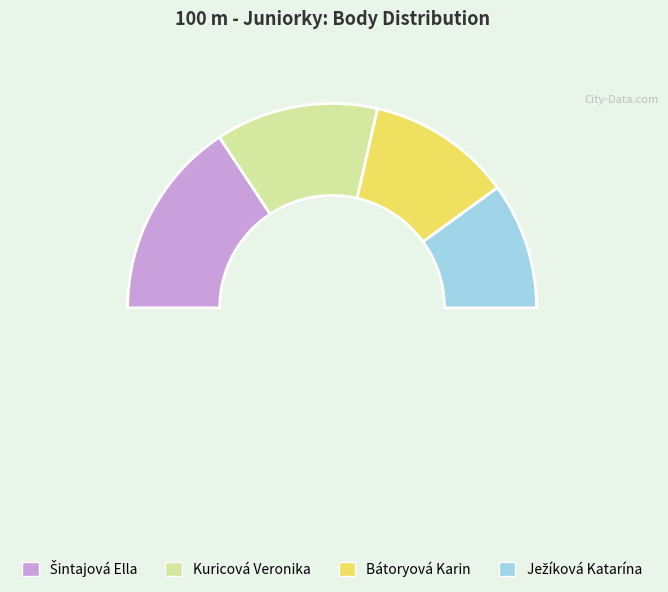

Is the sum of Šintajová Ella and Ježíková Katarína greater than half?

Yes